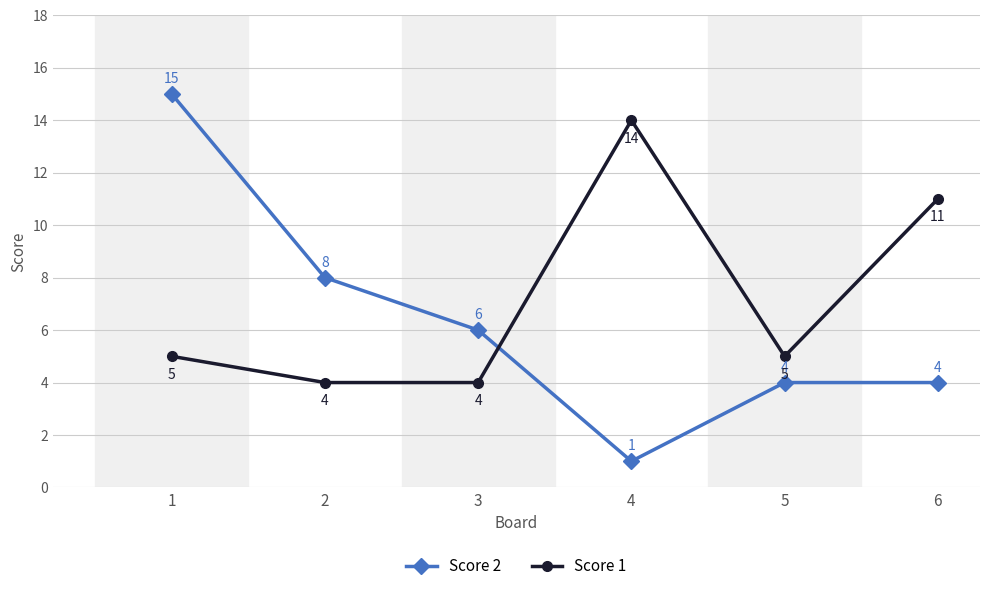

The value of Score 2 at 2 is 8. True or false?

True